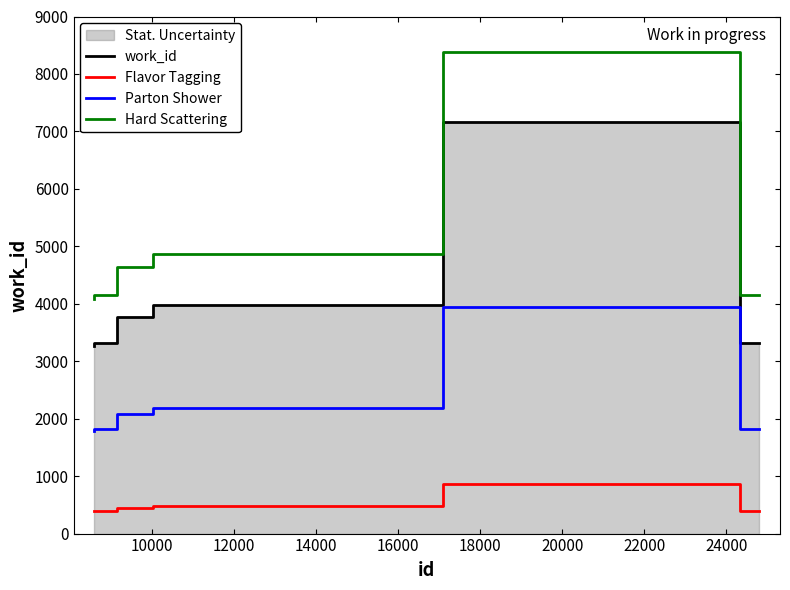

True or false: work_id and Parton Shower intersect in this chart.

False